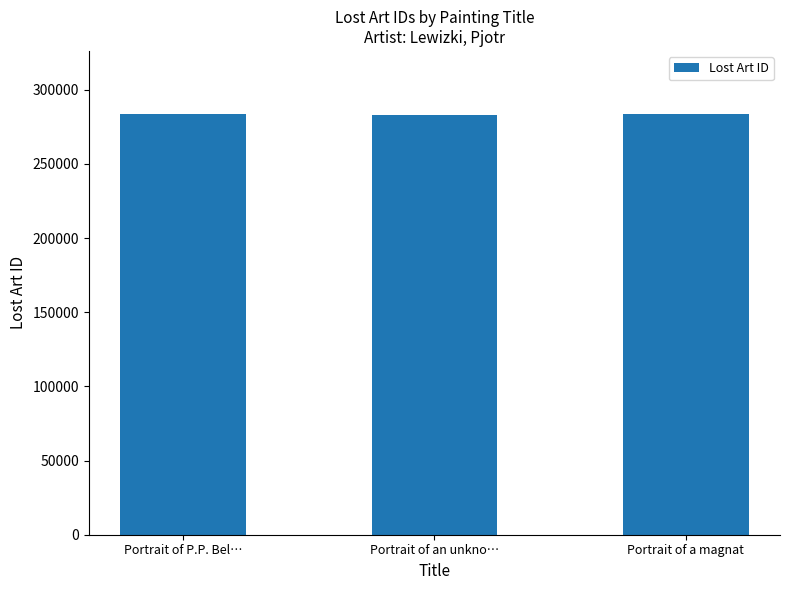

What is the approximate value at Portrait of P.P. Bel…?

283670